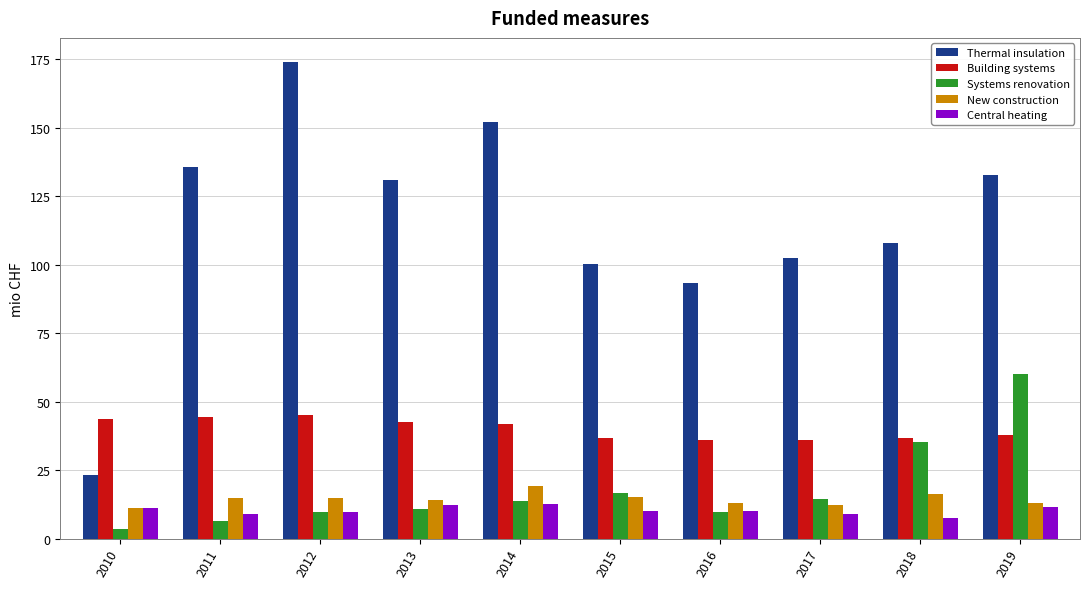

Which series has the largest total across all categories?

Thermal insulation